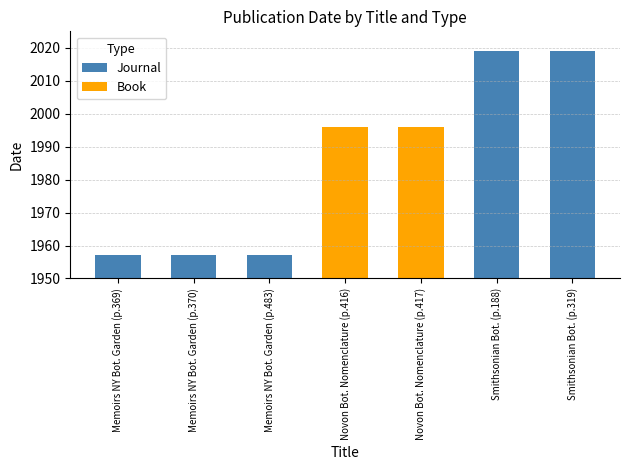

What is the average value of the Journal series?

1982